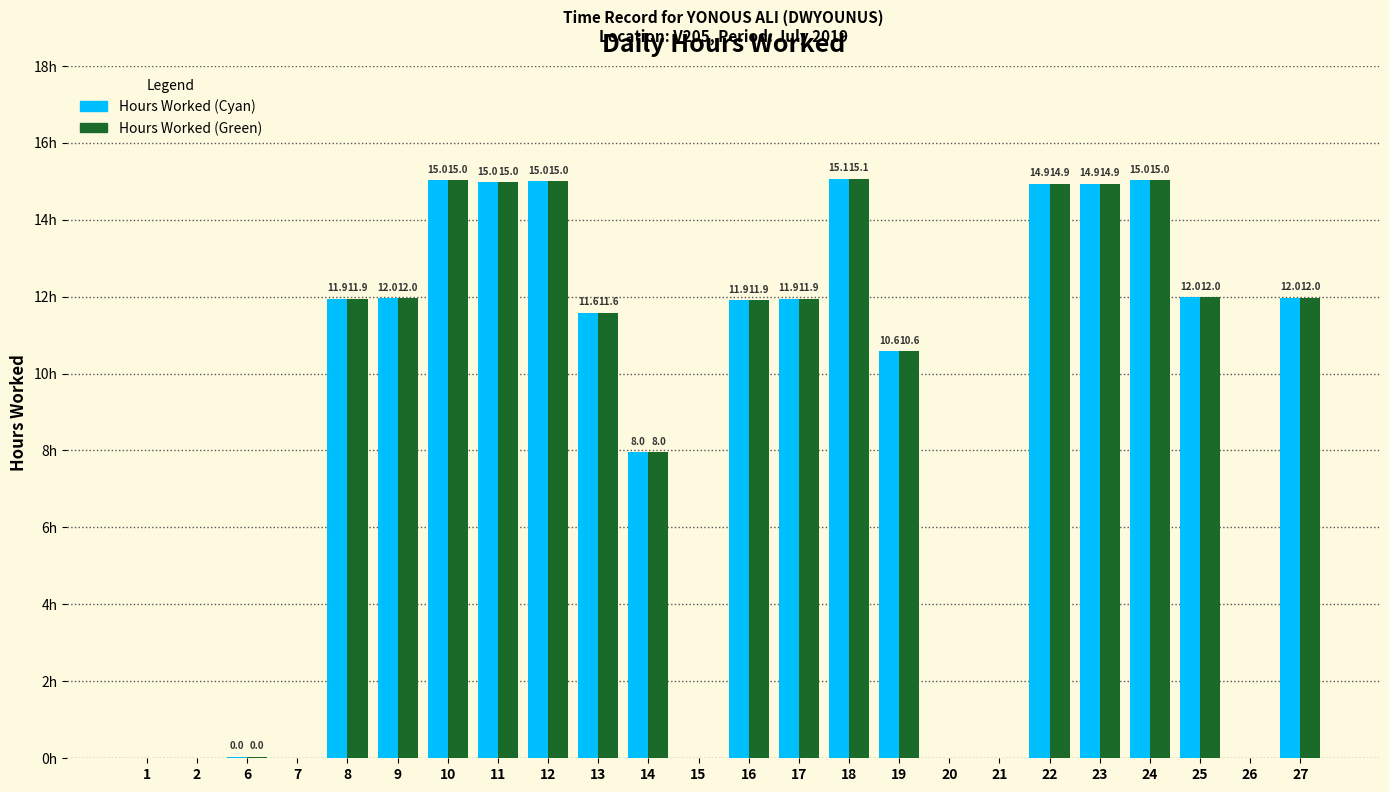

Between 15 and 26, which series saw the biggest shift?

Hours Worked (Cyan)